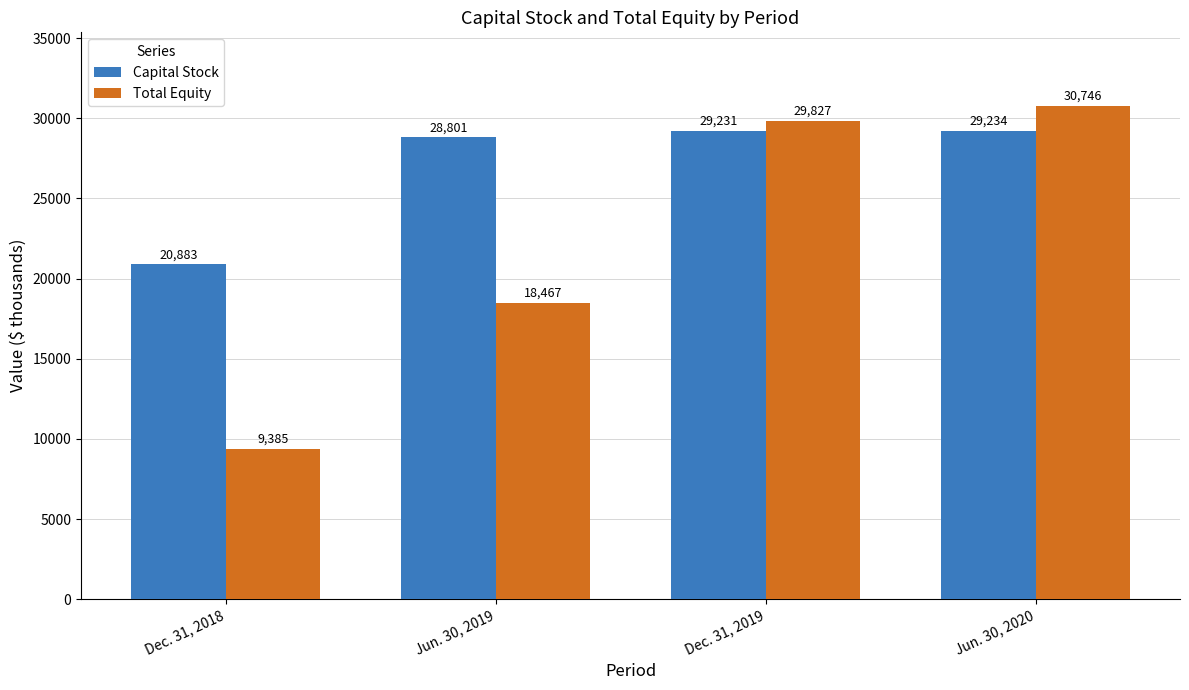

Which series has the largest range (max minus min)?

Total Equity